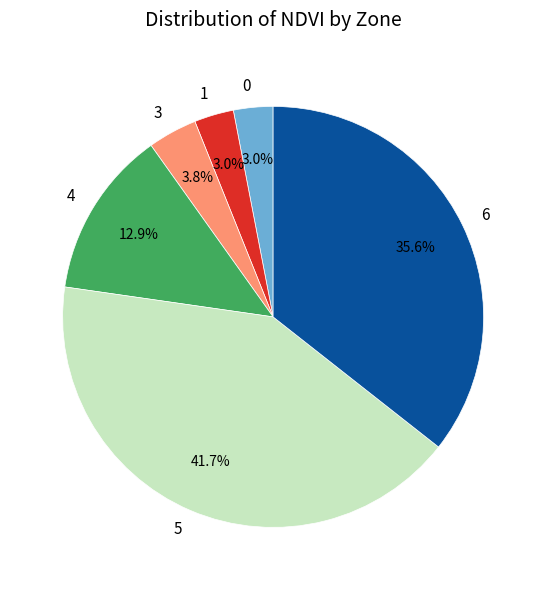

Is it true that 6 is 16% of the pie?

False